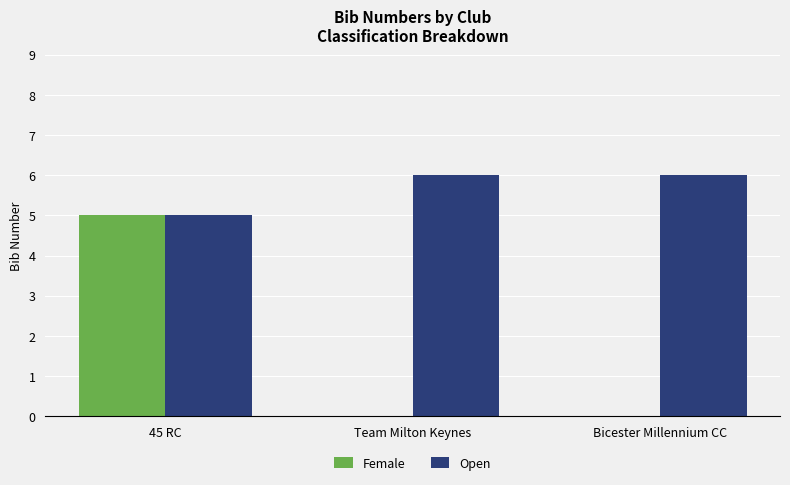

At which category is the sum across all series the highest?

45 RC